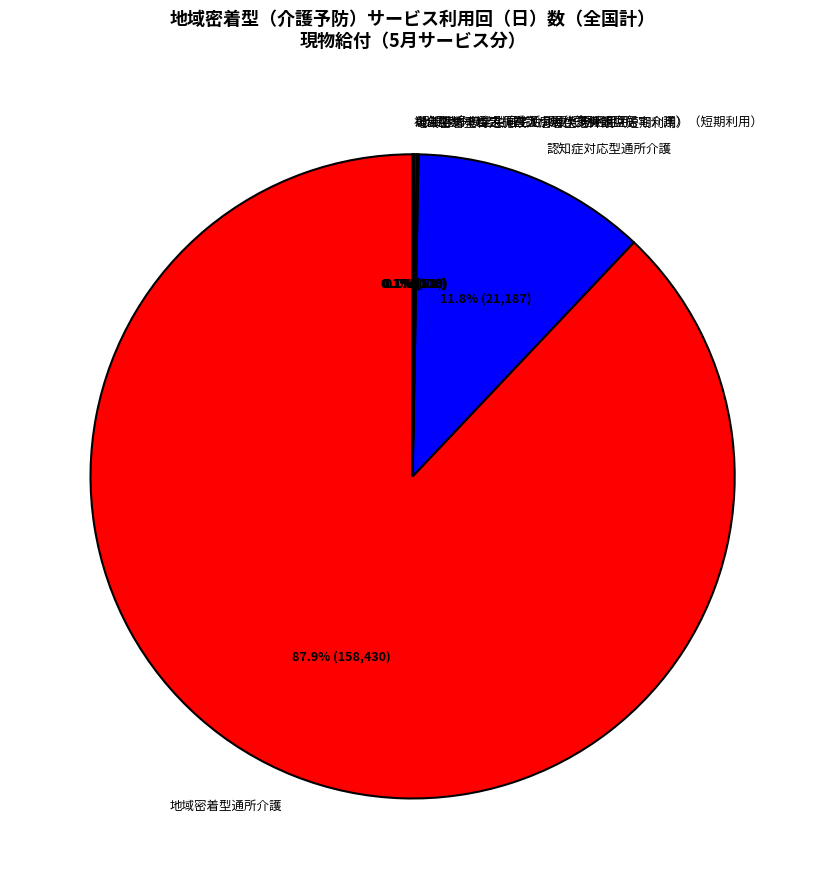

Is 地域密着型通所介護 the majority of the pie?

Yes